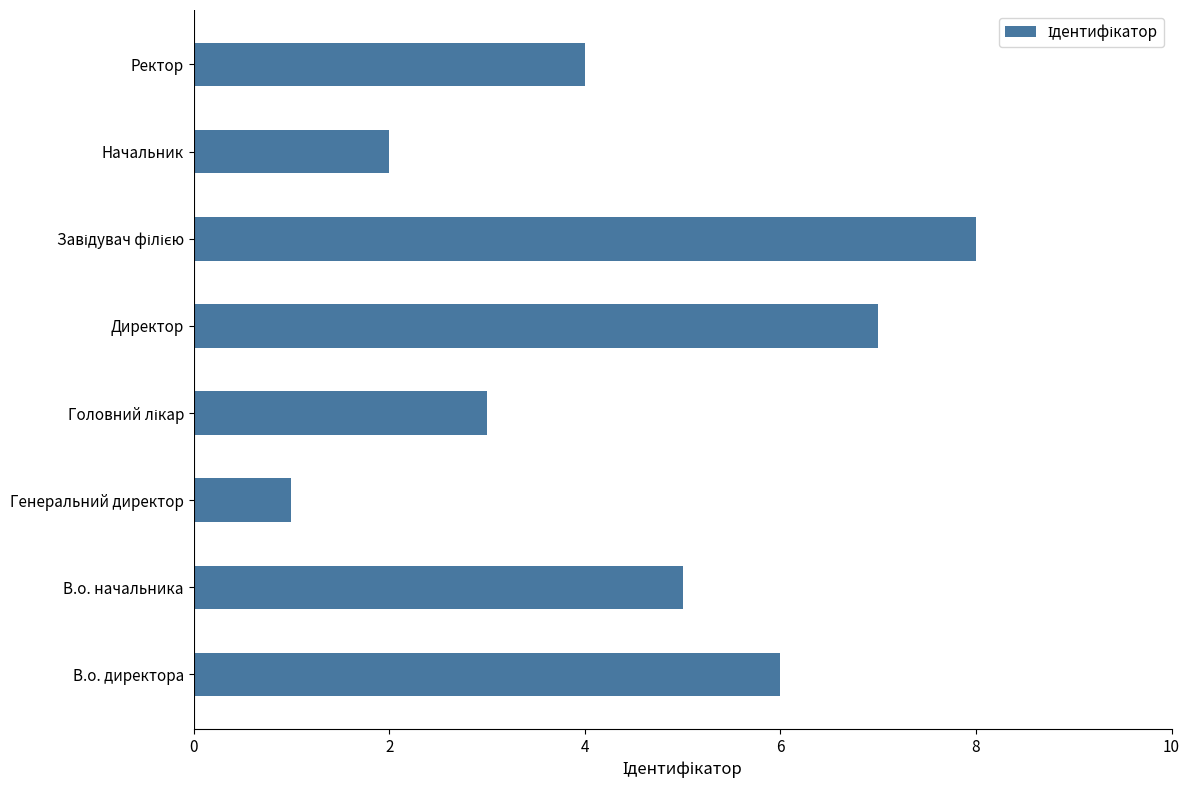

Reading bottom to top, extract all data points from this chart.

6	5	1	3	7	8	2	4